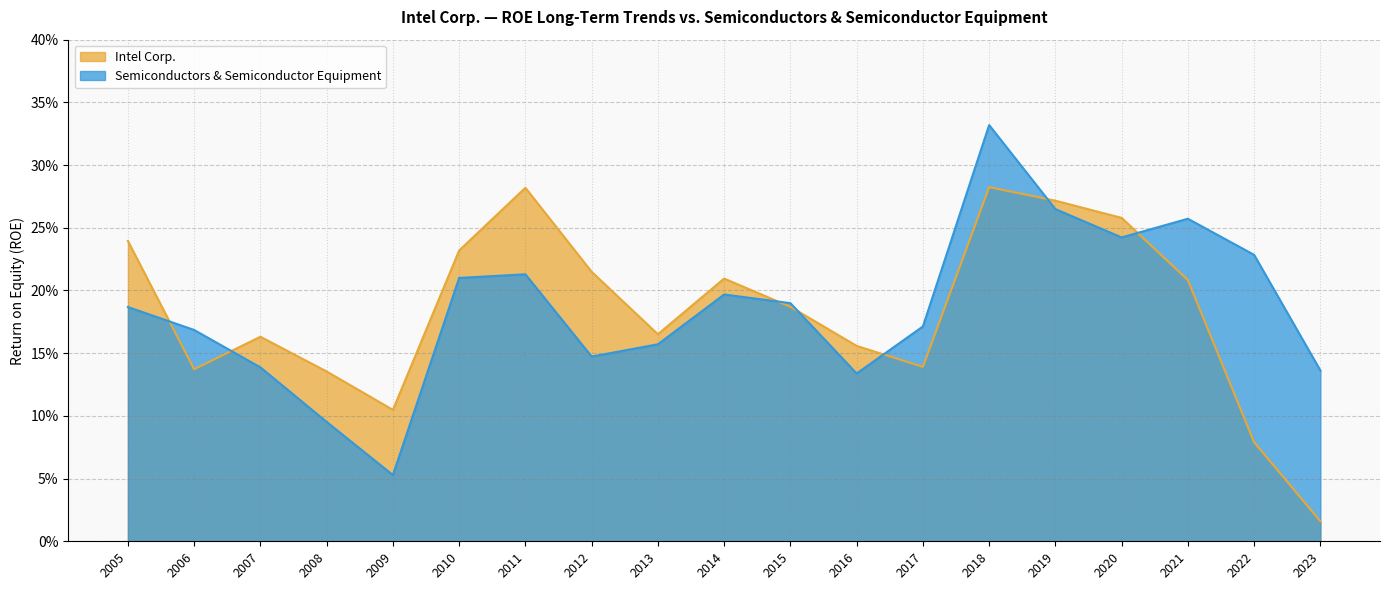

How many categories are shown in the chart?

19